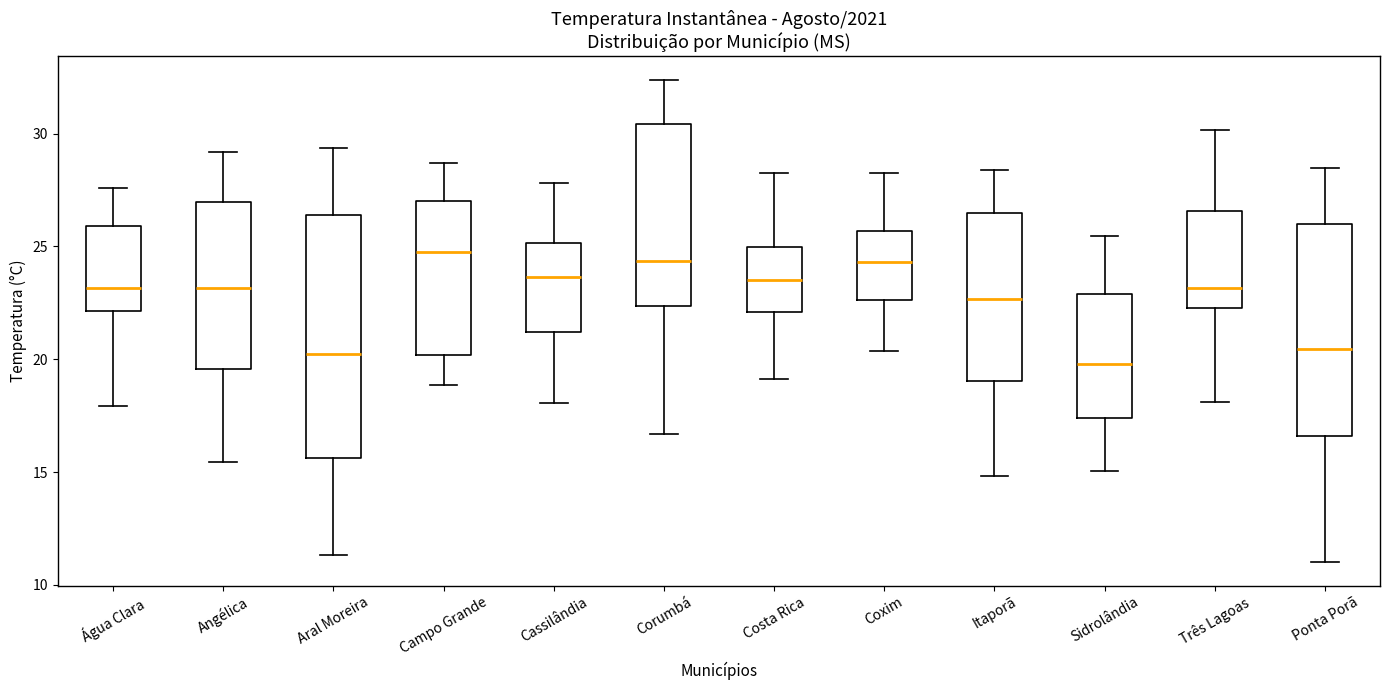

Reading left to right, read every box against the y-axis: the position of its median line, the range the box covers, and the ends of its whiskers. The values are not printed on the chart, so give them approximately, as read against the axis.

Água Clara: median 23.0, box 22.0 to 26.0, whiskers 18.0 to 27.5
Angélica: median 23.0, box 19.5 to 27.0, whiskers 15.5 to 29.0
Aral Moreira: median 20.0, box 15.5 to 26.5, whiskers 11.5 to 29.5
Campo Grande: median 25.0, box 20.0 to 27.0, whiskers 19.0 to 28.5
Cassilândia: median 23.5, box 21.0 to 25.0, whiskers 18.0 to 28.0
Corumbá: median 24.5, box 22.5 to 30.5, whiskers 16.5 to 32.5
Costa Rica: median 23.5, box 22.0 to 25.0, whiskers 19.0 to 28.5
Coxim: median 24.5, box 22.5 to 25.5, whiskers 20.5 to 28.5
Itaporã: median 22.5, box 19.0 to 26.5, whiskers 15.0 to 28.5
Sidrolândia: median 20.0, box 17.5 to 23.0, whiskers 15.0 to 25.5
Três Lagoas: median 23.0, box 22.0 to 26.5, whiskers 18.0 to 30.0
Ponta Porã: median 20.5, box 16.5 to 26.0, whiskers 11.0 to 28.5